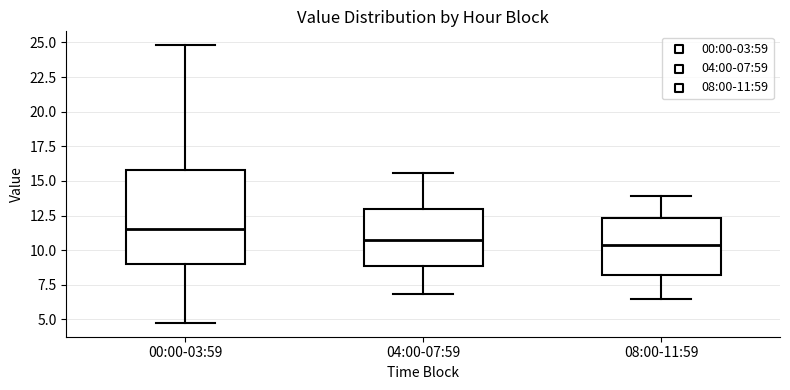

Which box is the tallest, from its lower edge to its upper edge?

00:00-03:59